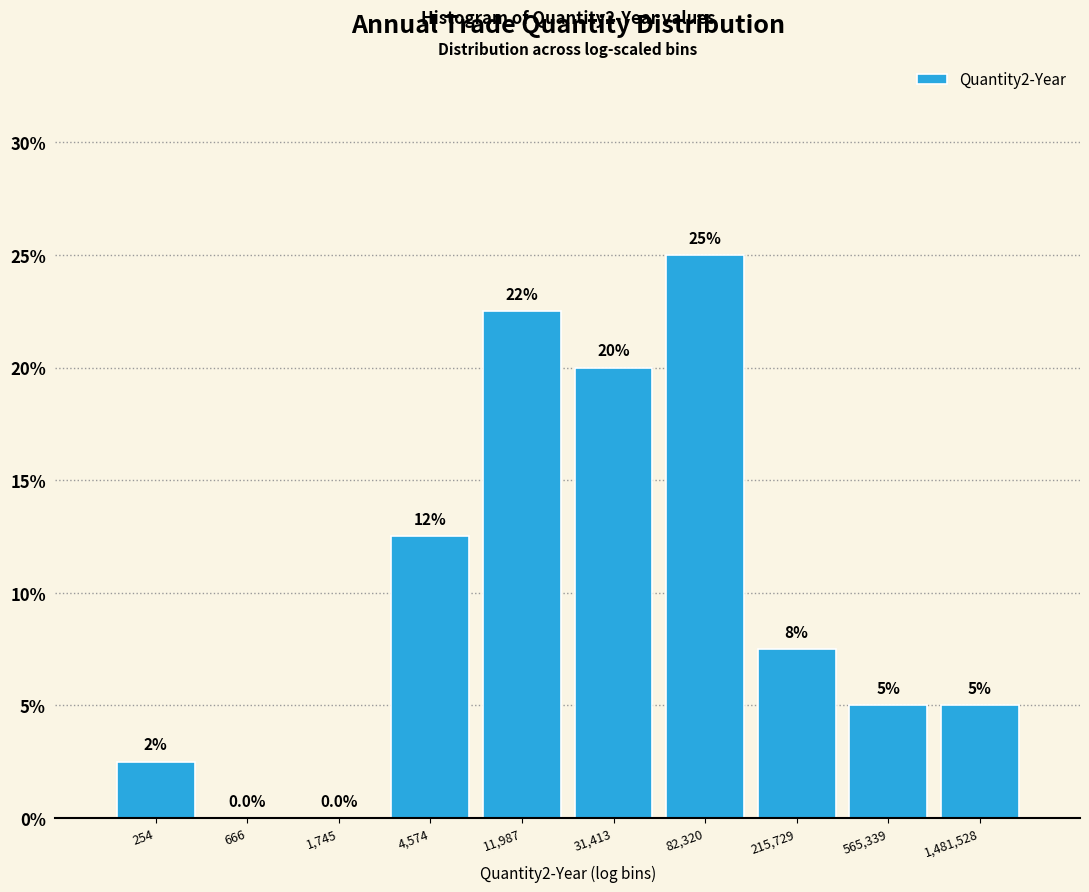

Reading left to right, transcribe all the data shown in this chart.

254=2.5	666=0.0	1,745=0.0	4,574=12.5	11,987=22.5	31,413=20.0	82,320=25.0	215,729=7.5	565,339=5.0	1,481,528=5.0